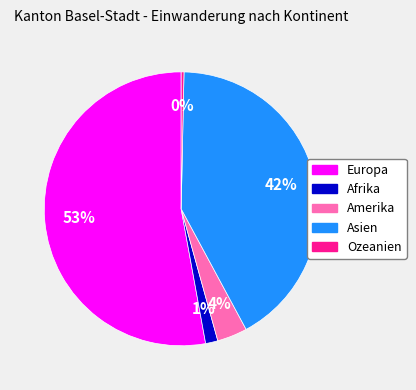

Which slice represents more than half of the pie?

Europa